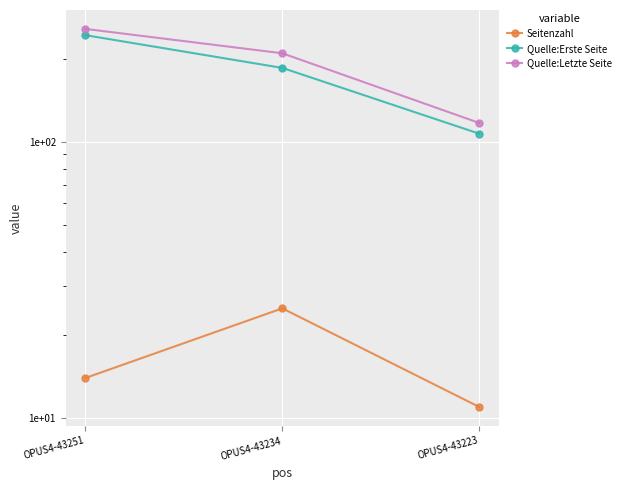

At which label does Quelle:Erste Seite first exceed 185?

OPUS4-43251